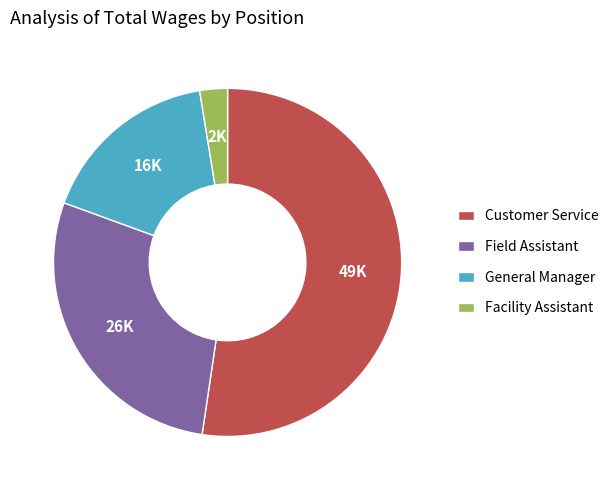

Which category has the biggest portion of the pie?

Customer Service